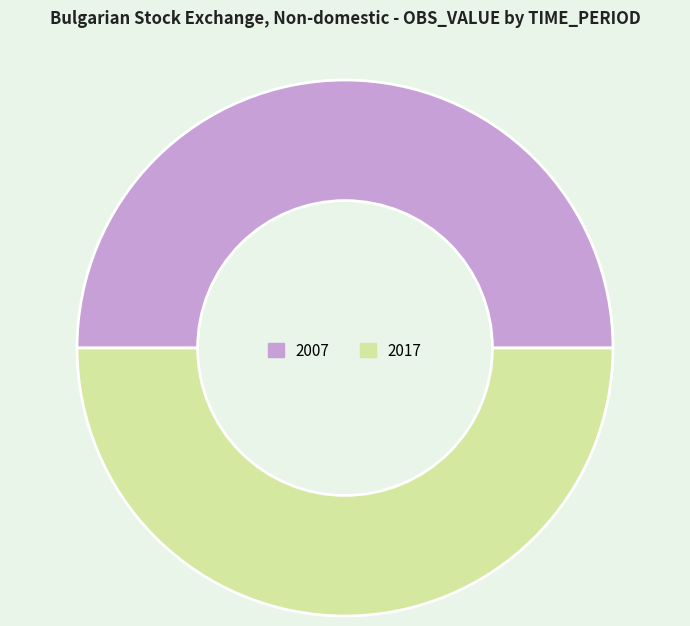

Count the number of slices in the pie.

2